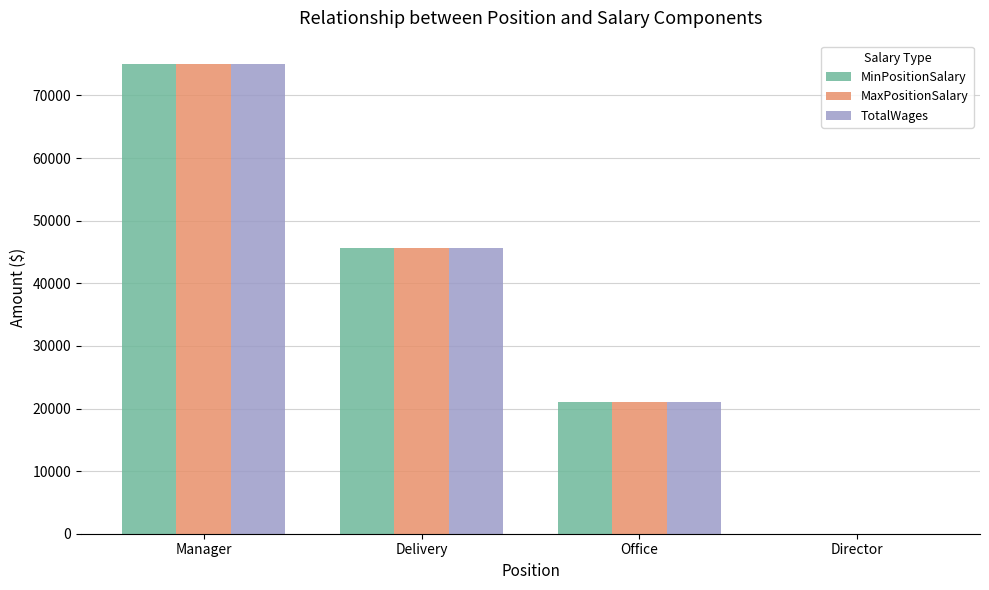

What are all the series names shown in the legend?

MinPositionSalary, MaxPositionSalary, TotalWages